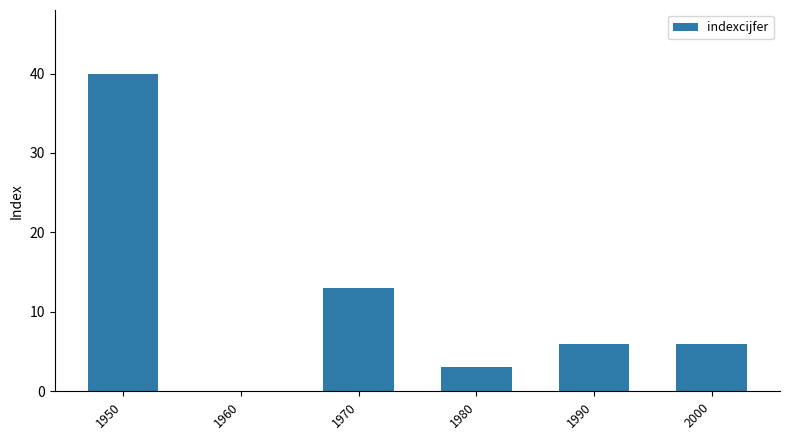

What is the sum of all values?

68